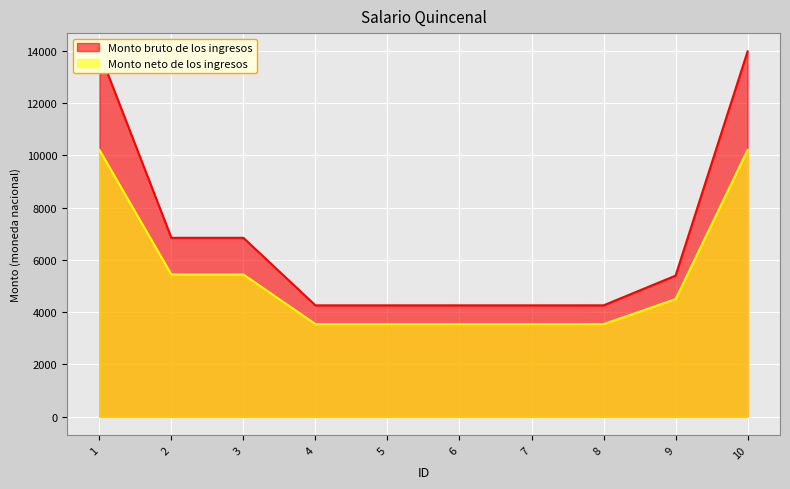

Reading left to right, extract all data points from this chart.

Monto bruto de los ingresos: 13959.0	6848.1	6848.1	4262.9	4262.9	4262.9	4262.9	4262.9	5400.4	13984.2
Monto neto de los ingresos: 10218.0	5445.2	5445.2	3546.4	3546.4	3546.4	3546.4	3546.4	4502.8	10210.1